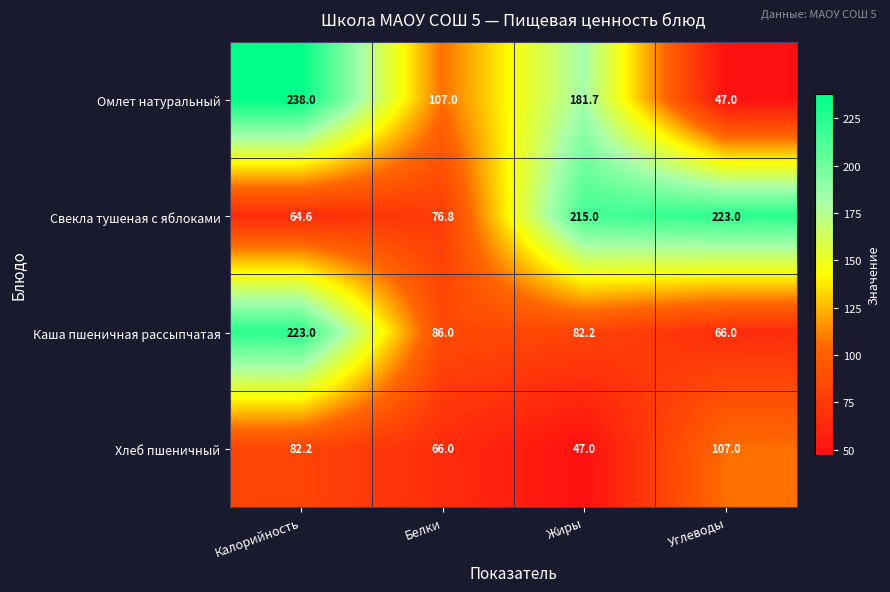

The Каша пшеничная рассыпчатая series shows 82.2 at Жиры. True or false?

True